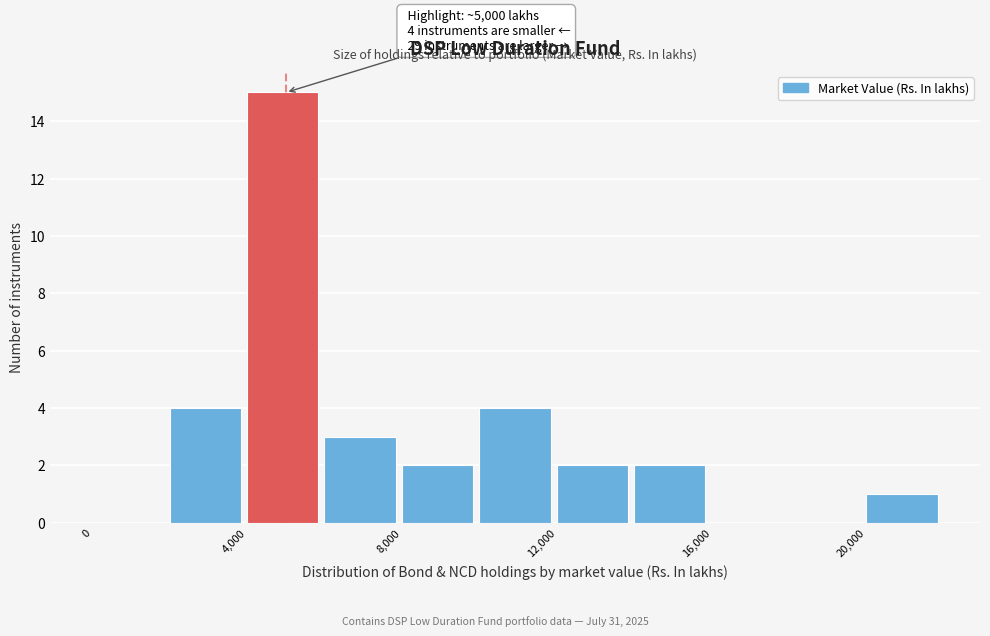

Which range on the x-axis has the tallest bar?

4000 to 6000